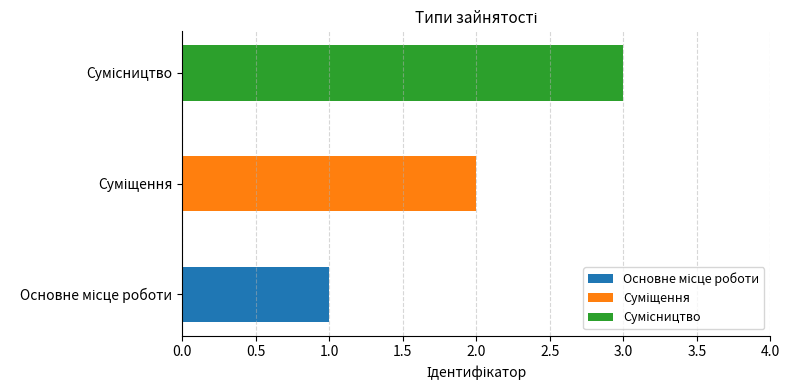

Which label corresponds to the smallest value in the chart?

Основне місце роботи